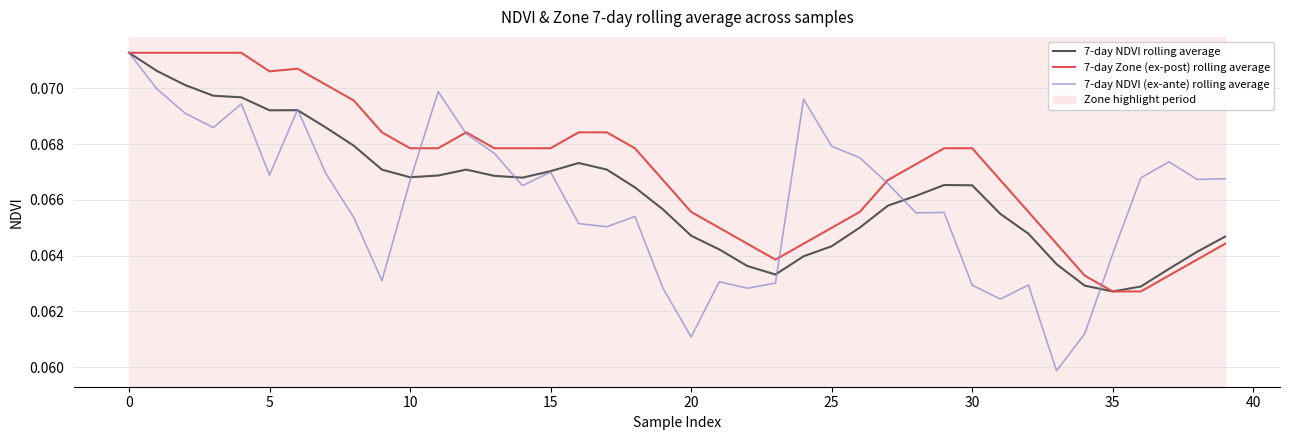

Which series has the largest total across all categories?

7-day Zone (ex-post) rolling average